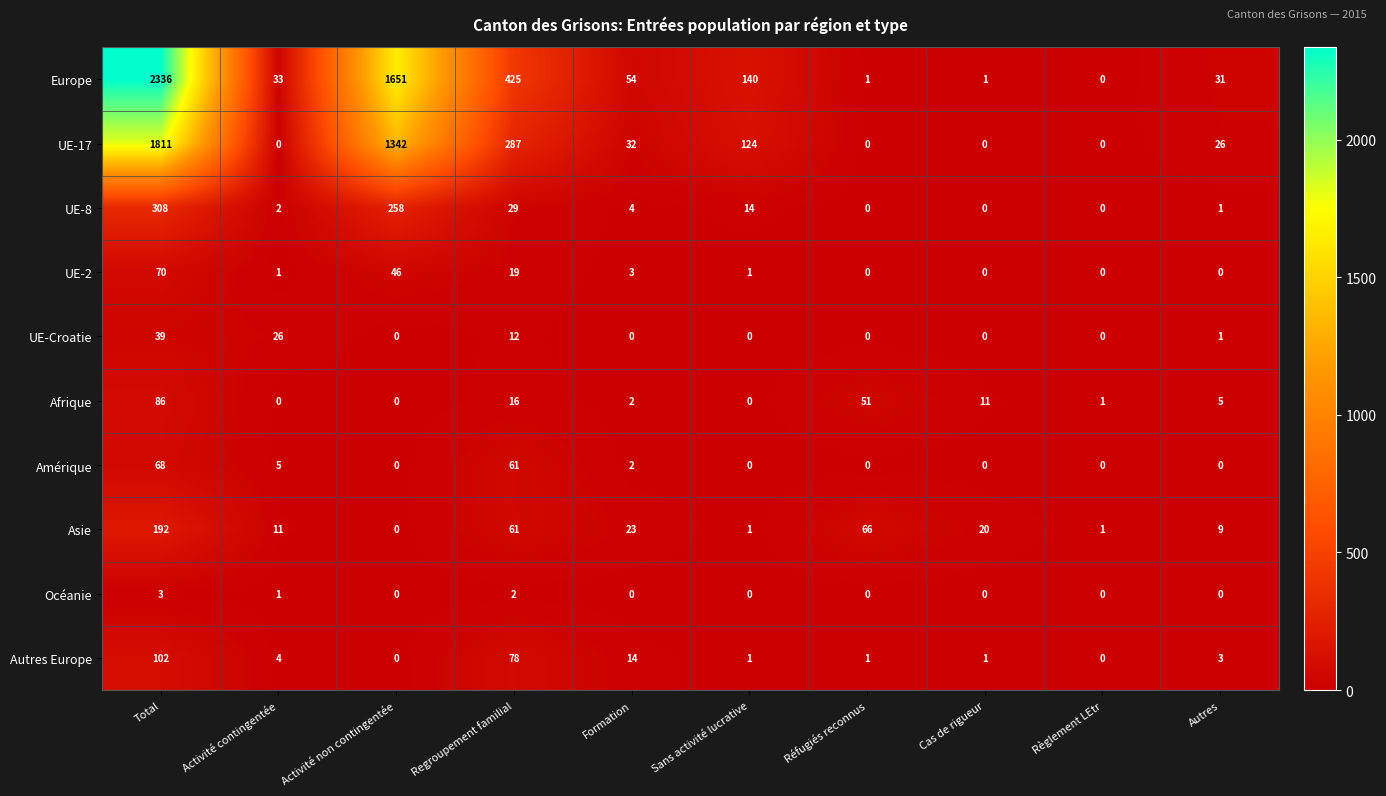

Which label corresponds to the largest value in the chart?

Total